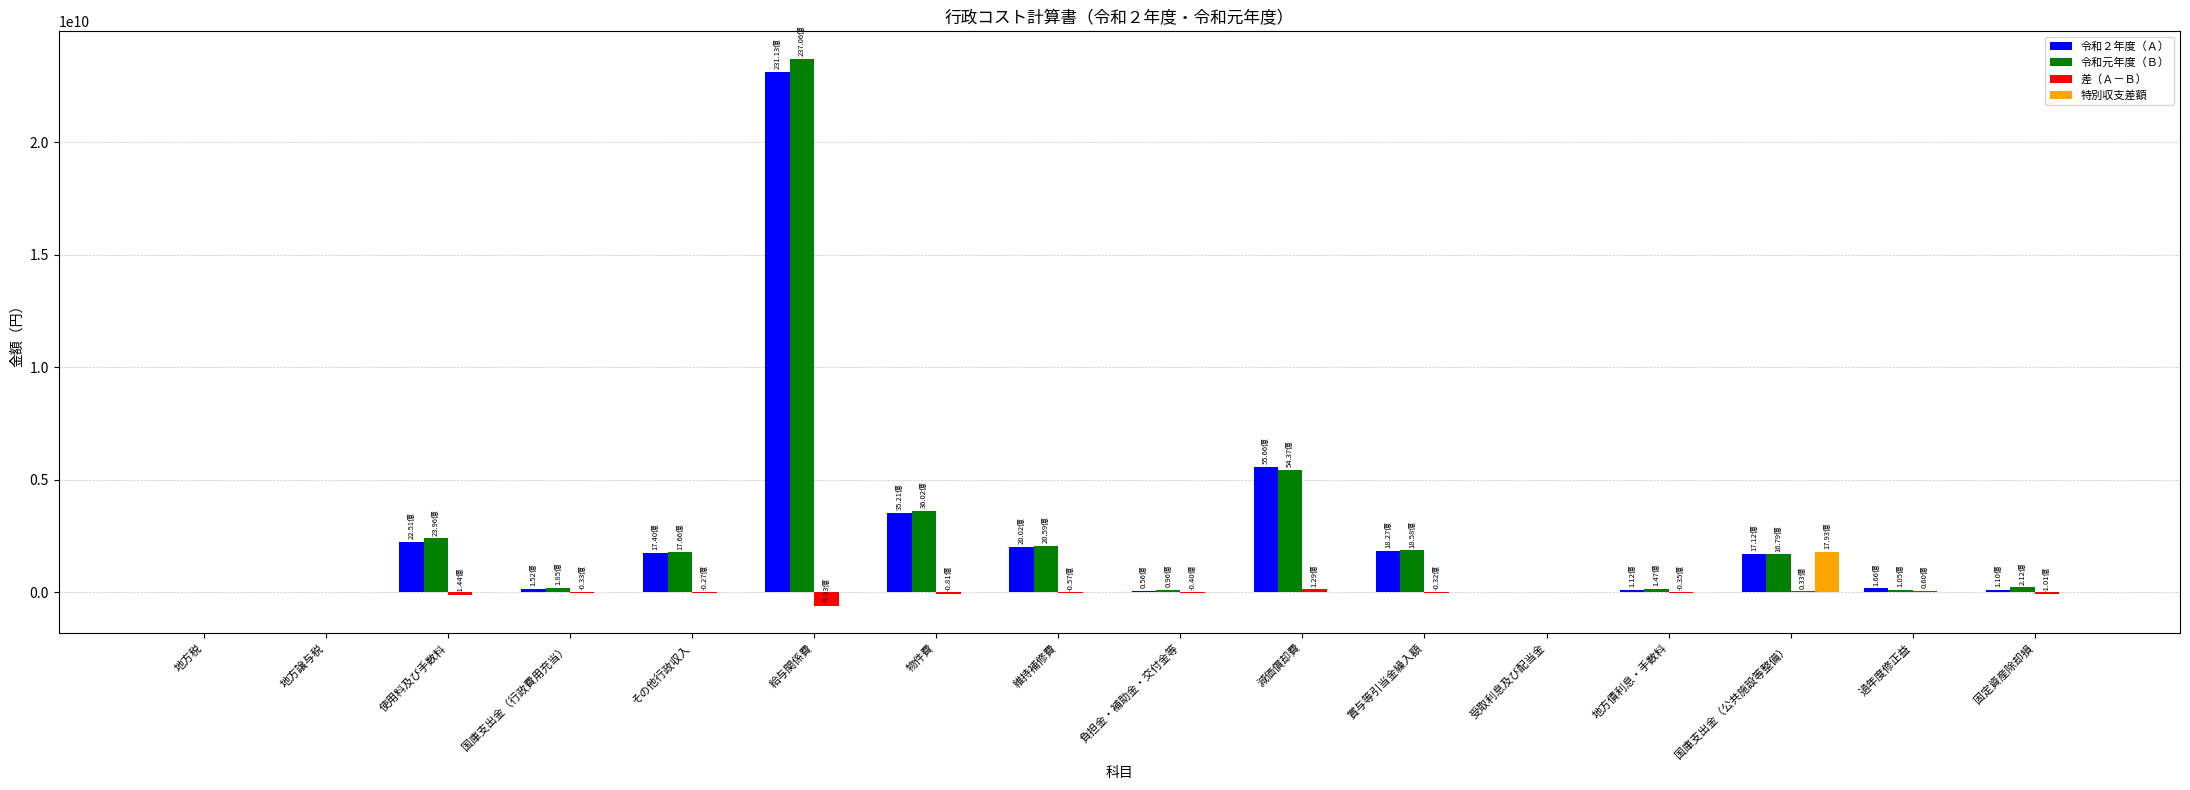

How many values in the 差（Ａ－Ｂ） series exceed -31800116?

7